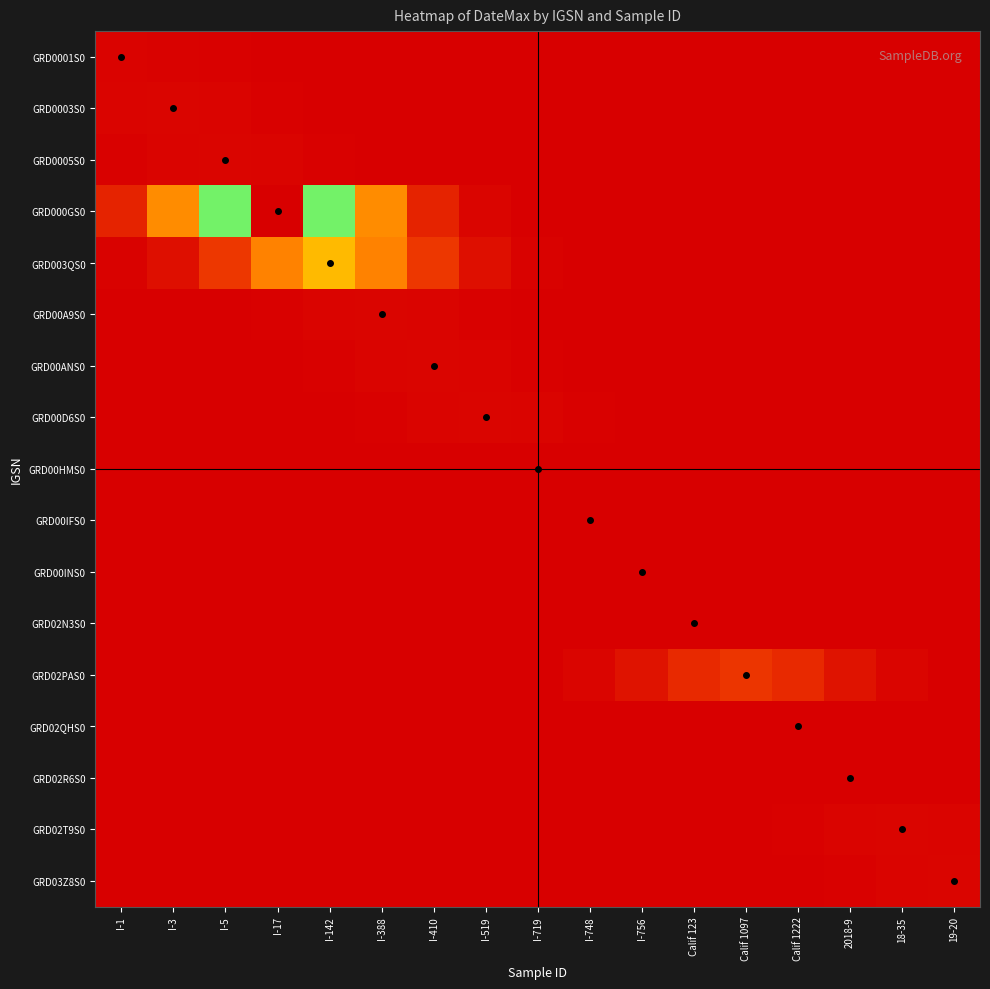

Reading right to left, transcribe all the data shown in this chart.

GRD0001S0: 19-20=0.0	18-35=0.0	2018-9=0.0	Calif 1222=0.0	Calif 1097=0.0	Calif 123=0.0	I-756=0.0	I-748=0.0	I-719=0.0	I-519=0.0	I-410=0.0	I-388=0.0	I-142=0.0	I-17=0.2	I-5=0.7	I-3=1.4	I-1=1.8
GRD0003S0: 19-20=0.0	18-35=0.0	2018-9=0.0	Calif 1222=0.0	Calif 1097=0.0	Calif 123=0.0	I-756=0.0	I-748=0.0	I-719=0.0	I-519=0.0	I-410=0.0	I-388=0.0	I-142=0.3	I-17=1.0	I-5=2.0	I-3=2.6	I-1=2.0
GRD0005S0: 19-20=0.0	18-35=0.0	2018-9=0.0	Calif 1222=0.0	Calif 1097=0.0	Calif 123=0.0	I-756=0.0	I-748=0.0	I-719=0.0	I-519=0.0	I-410=0.0	I-388=0.3	I-142=1.0	I-17=2.0	I-5=2.6	I-3=2.0	I-1=1.0
GRD000GS0: 19-20=0.0	18-35=0.0	2018-9=0.0	Calif 1222=0.0	Calif 1097=0.0	Calif 123=0.0	I-756=0.0	I-748=0.0	I-719=0.3	I-519=2.7	I-410=15.3	I-388=53.5	I-142=113.3	I-17=145.5	I-5=113.3	I-3=53.5	I-1=15.3
GRD003QS0: 19-20=0.0	18-35=0.0	2018-9=0.0	Calif 1222=0.0	Calif 1097=0.0	Calif 123=0.0	I-756=0.0	I-748=0.1	I-719=1.2	I-519=6.9	I-410=24.1	I-388=51.0	I-142=65.5	I-17=51.0	I-5=24.1	I-3=6.9	I-1=1.2
GRD00A9S0: 19-20=0.0	18-35=0.0	2018-9=0.0	Calif 1222=0.0	Calif 1097=0.0	Calif 123=0.0	I-756=0.0	I-748=0.0	I-719=0.3	I-519=1.0	I-410=2.0	I-388=2.6	I-142=2.0	I-17=1.0	I-5=0.3	I-3=0.0	I-1=0.0
GRD00ANS0: 19-20=0.0	18-35=0.0	2018-9=0.0	Calif 1222=0.0	Calif 1097=0.0	Calif 123=0.0	I-756=0.0	I-748=0.3	I-719=1.0	I-519=2.0	I-410=2.6	I-388=2.0	I-142=1.0	I-17=0.3	I-5=0.0	I-3=0.0	I-1=0.0
GRD00D6S0: 19-20=0.0	18-35=0.0	2018-9=0.0	Calif 1222=0.0	Calif 1097=0.0	Calif 123=0.0	I-756=0.3	I-748=1.0	I-719=2.0	I-519=2.6	I-410=2.0	I-388=1.0	I-142=0.3	I-17=0.0	I-5=0.0	I-3=0.0	I-1=0.0
GRD00HMS0: 19-20=0.0	18-35=0.0	2018-9=0.0	Calif 1222=0.0	Calif 1097=0.0	Calif 123=0.0	I-756=0.0	I-748=0.0	I-719=0.0	I-519=0.0	I-410=0.0	I-388=0.0	I-142=0.0	I-17=0.0	I-5=0.0	I-3=0.0	I-1=0.0
GRD00IFS0: 19-20=0.0	18-35=0.0	2018-9=0.0	Calif 1222=0.0	Calif 1097=0.0	Calif 123=0.0	I-756=0.0	I-748=0.0	I-719=0.0	I-519=0.0	I-410=0.0	I-388=0.0	I-142=0.0	I-17=0.0	I-5=0.0	I-3=0.0	I-1=0.0
GRD00INS0: 19-20=0.0	18-35=0.0	2018-9=0.0	Calif 1222=0.0	Calif 1097=0.0	Calif 123=0.0	I-756=0.0	I-748=0.0	I-719=0.0	I-519=0.0	I-410=0.0	I-388=0.0	I-142=0.0	I-17=0.0	I-5=0.0	I-3=0.0	I-1=0.0
GRD02N3S0: 19-20=0.0	18-35=0.0	2018-9=0.0	Calif 1222=0.0	Calif 1097=0.0	Calif 123=0.0	I-756=0.0	I-748=0.0	I-719=0.0	I-519=0.0	I-410=0.0	I-388=0.0	I-142=0.0	I-17=0.0	I-5=0.0	I-3=0.0	I-1=0.0
GRD02PAS0: 19-20=0.4	18-35=2.4	2018-9=8.5	Calif 1222=17.9	Calif 1097=23.0	Calif 123=17.9	I-756=8.5	I-748=2.4	I-719=0.4	I-519=0.0	I-410=0.0	I-388=0.0	I-142=0.0	I-17=0.0	I-5=0.0	I-3=0.0	I-1=0.0
GRD02QHS0: 19-20=0.0	18-35=0.0	2018-9=0.0	Calif 1222=0.0	Calif 1097=0.0	Calif 123=0.0	I-756=0.0	I-748=0.0	I-719=0.0	I-519=0.0	I-410=0.0	I-388=0.0	I-142=0.0	I-17=0.0	I-5=0.0	I-3=0.0	I-1=0.0
GRD02R6S0: 19-20=0.0	18-35=0.0	2018-9=0.0	Calif 1222=0.0	Calif 1097=0.0	Calif 123=0.0	I-756=0.0	I-748=0.0	I-719=0.0	I-519=0.0	I-410=0.0	I-388=0.0	I-142=0.0	I-17=0.0	I-5=0.0	I-3=0.0	I-1=0.0
GRD02T9S0: 19-20=2.0	18-35=2.6	2018-9=2.0	Calif 1222=1.0	Calif 1097=0.3	Calif 123=0.0	I-756=0.0	I-748=0.0	I-719=0.0	I-519=0.0	I-410=0.0	I-388=0.0	I-142=0.0	I-17=0.0	I-5=0.0	I-3=0.0	I-1=0.0
GRD03Z8S0: 19-20=2.6	18-35=2.0	2018-9=1.0	Calif 1222=0.3	Calif 1097=0.0	Calif 123=0.0	I-756=0.0	I-748=0.0	I-719=0.0	I-519=0.0	I-410=0.0	I-388=0.0	I-142=0.0	I-17=0.0	I-5=0.0	I-3=0.0	I-1=0.0